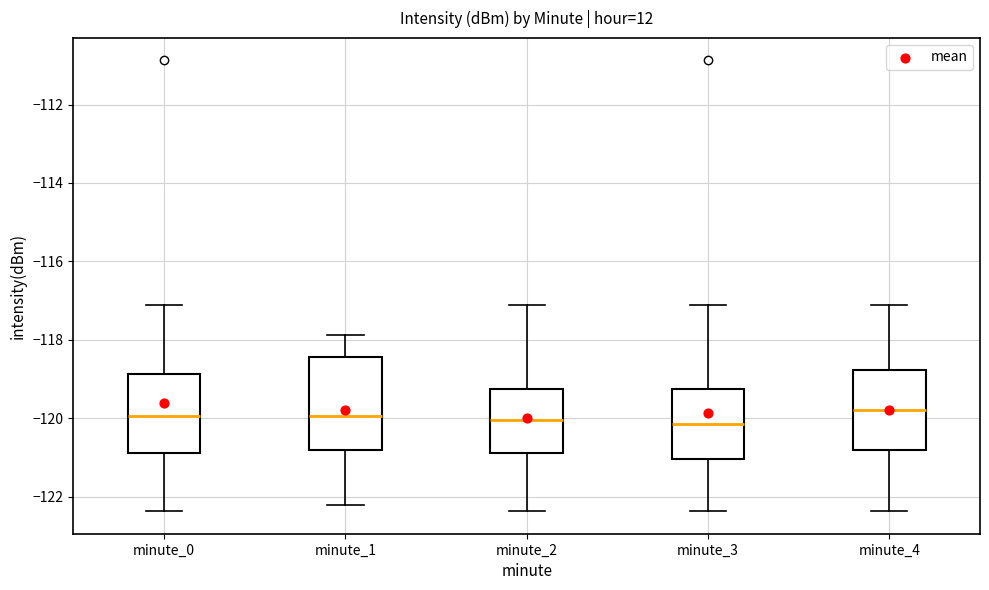

Where is the upper edge of the box for minute_2 on the y-axis? The values are not printed on the chart, so give them approximately, as read against the axis.

-119.2